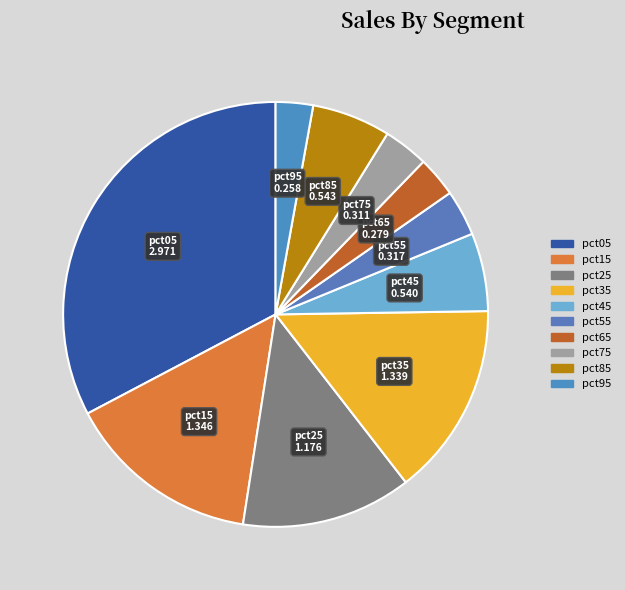

Count the number of slices in the pie.

10